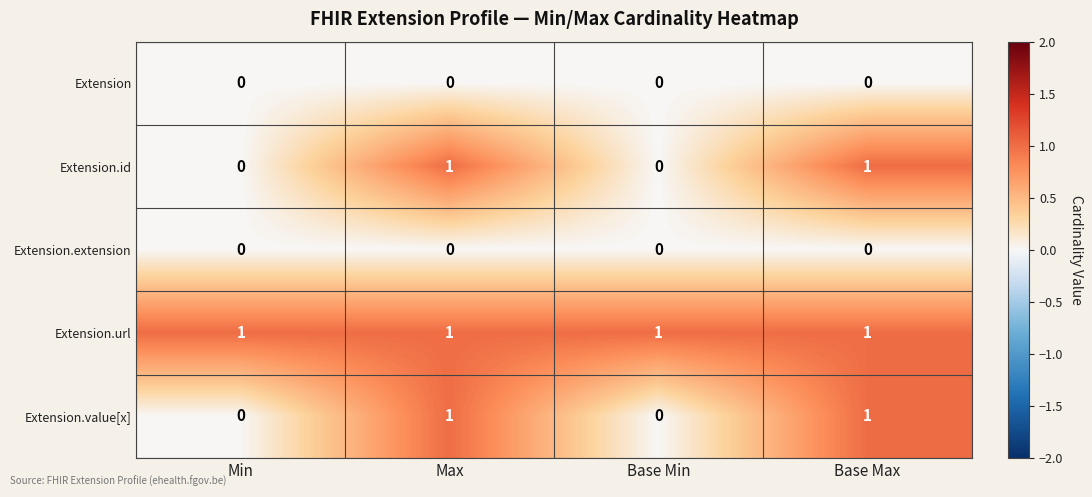

Reading left to right, transcribe all the data shown in this chart.

Extension: 0	0	0	0
Extension.id: 0	1	0	1
Extension.extension: 0	0	0	0
Extension.url: 1	1	1	1
Extension.value[x]: 0	1	0	1